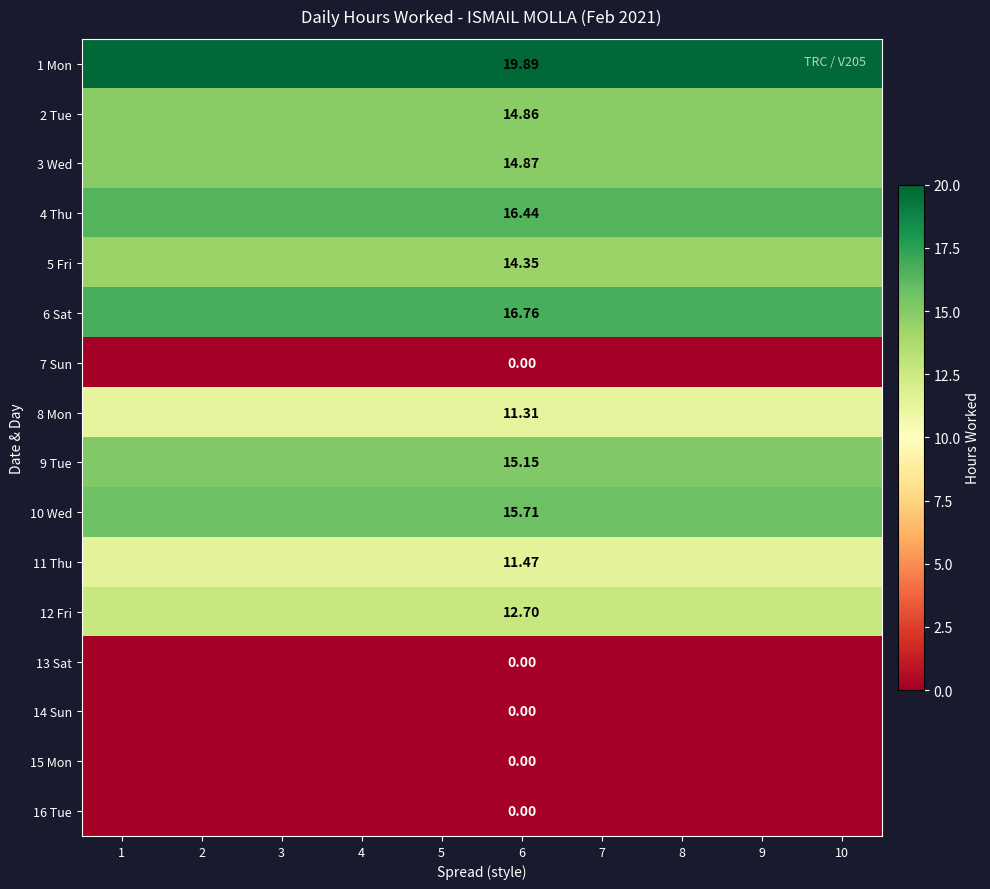

What is the difference between the highest and lowest values at 7?

19.9